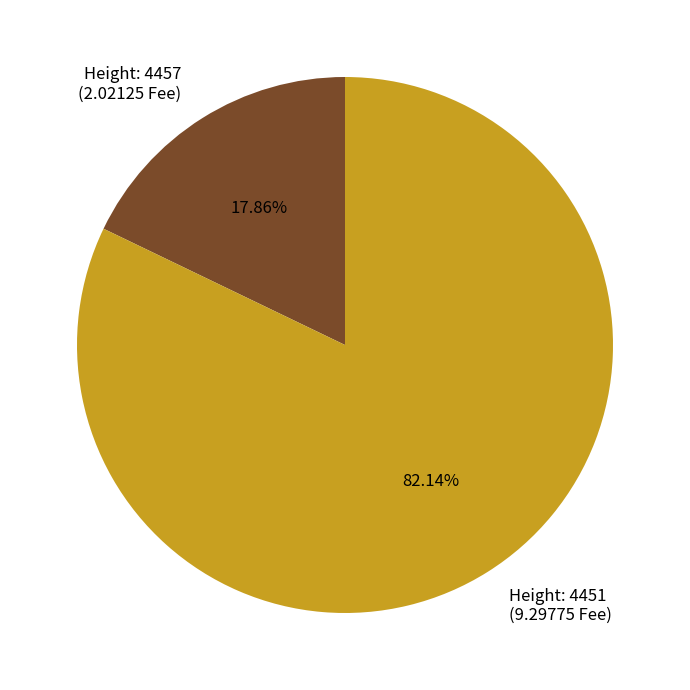

Combined, do Height: 4451 (9.29775 Fee) and Height: 4457 (2.02125 Fee) account for over 50%?

Yes